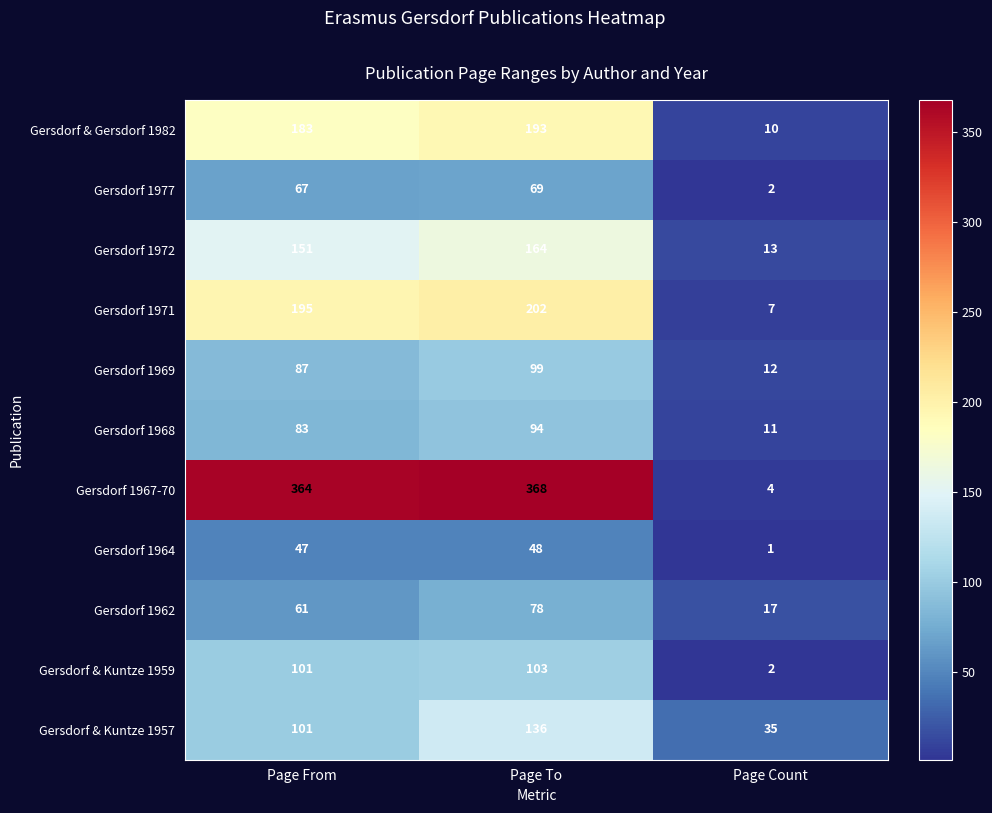

At how many categories does at least one series exceed 273?

2